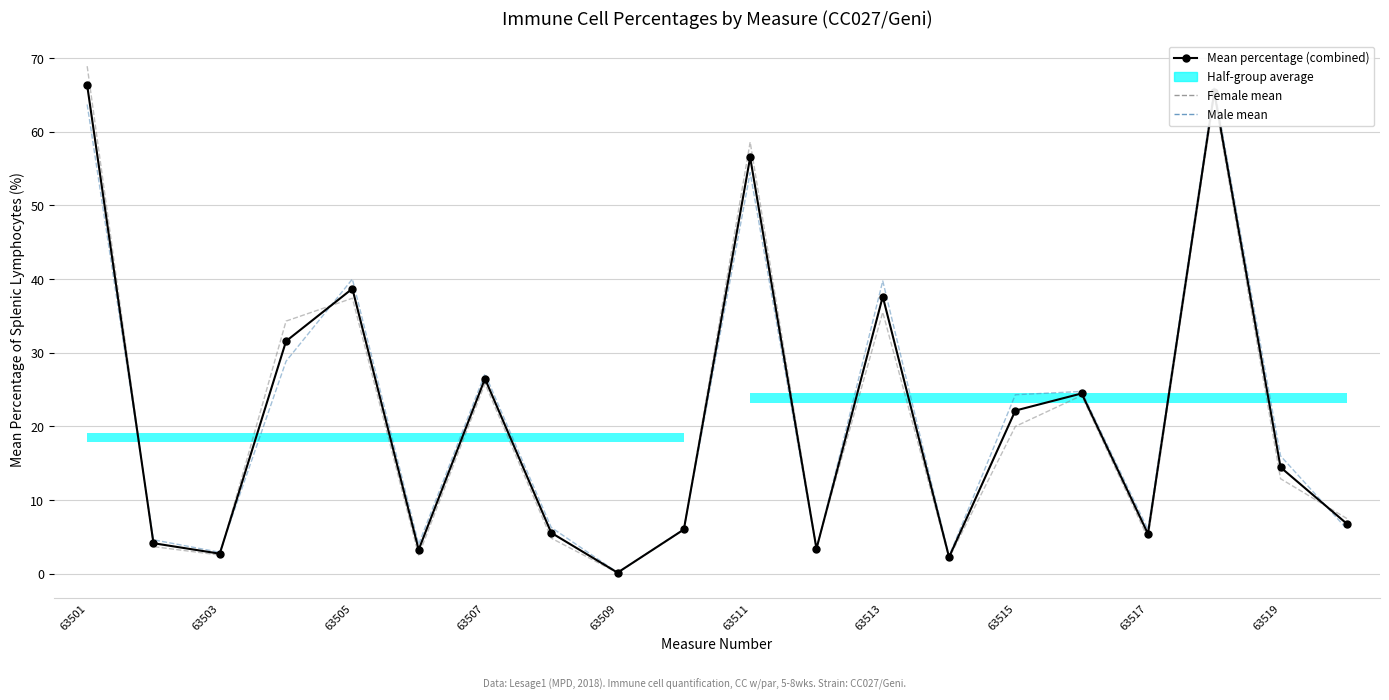

Rank the series by their maximum value, from highest to lowest.

Female mean, Mean percentage (combined), Male mean